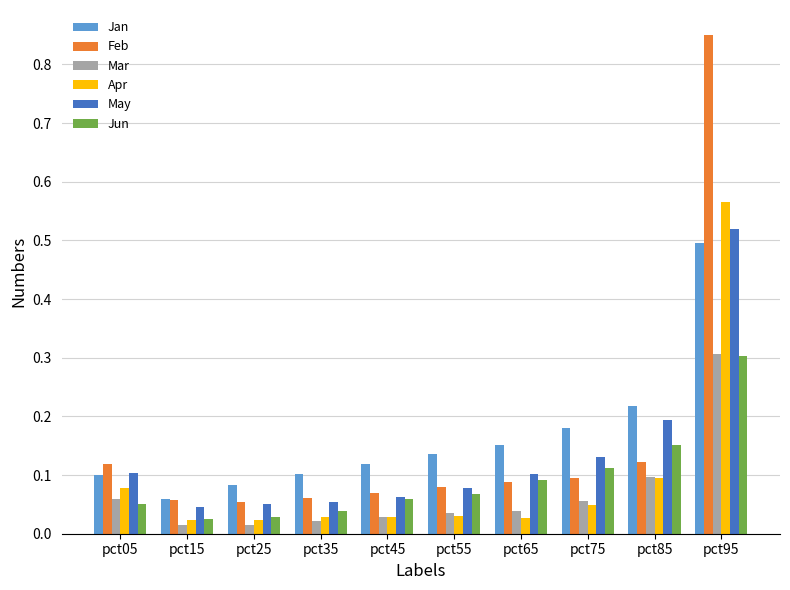

At which category is the sum across all series the highest?

pct95